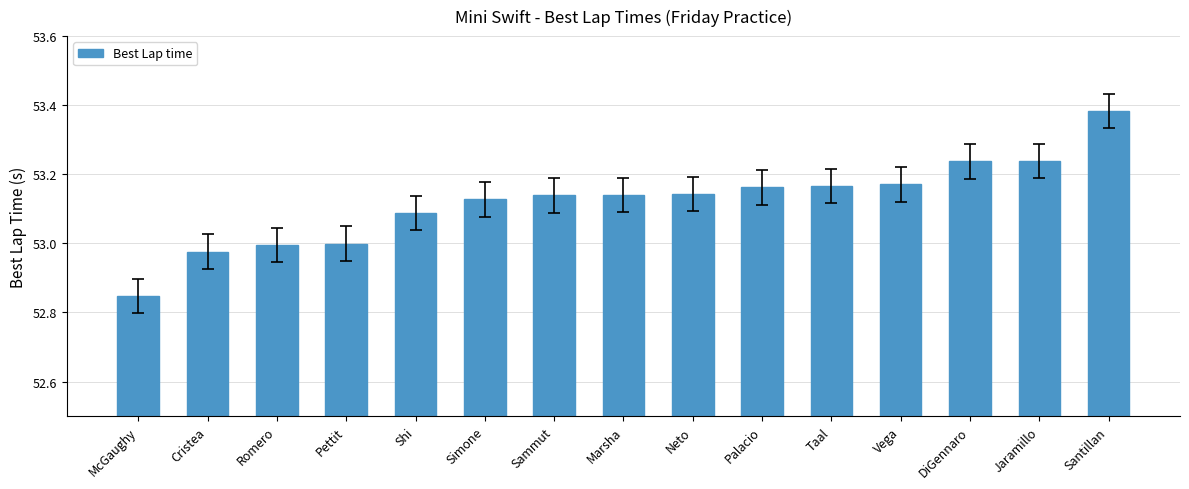

What is the label of the 9th bar from the left?

Neto